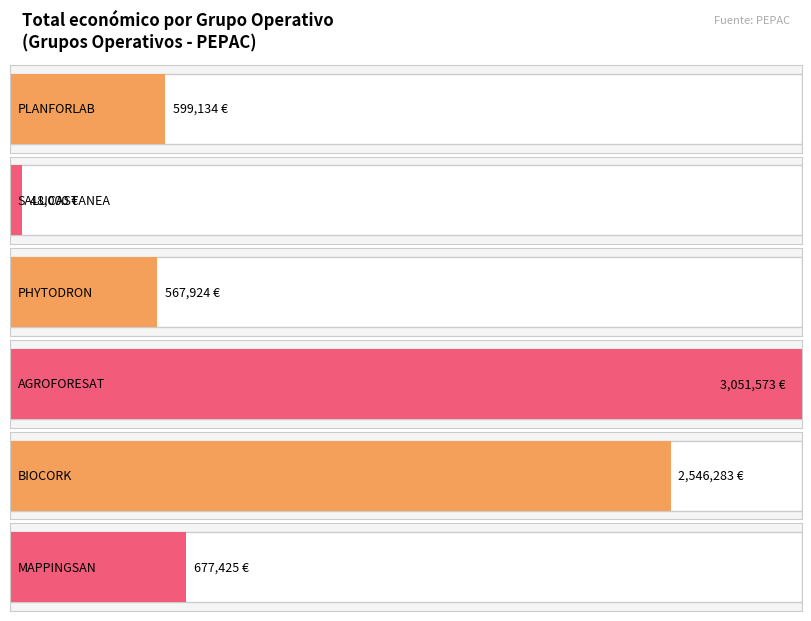

What is the sum of the values at SALUCASTANEA and AGROFORESAT?

3099573